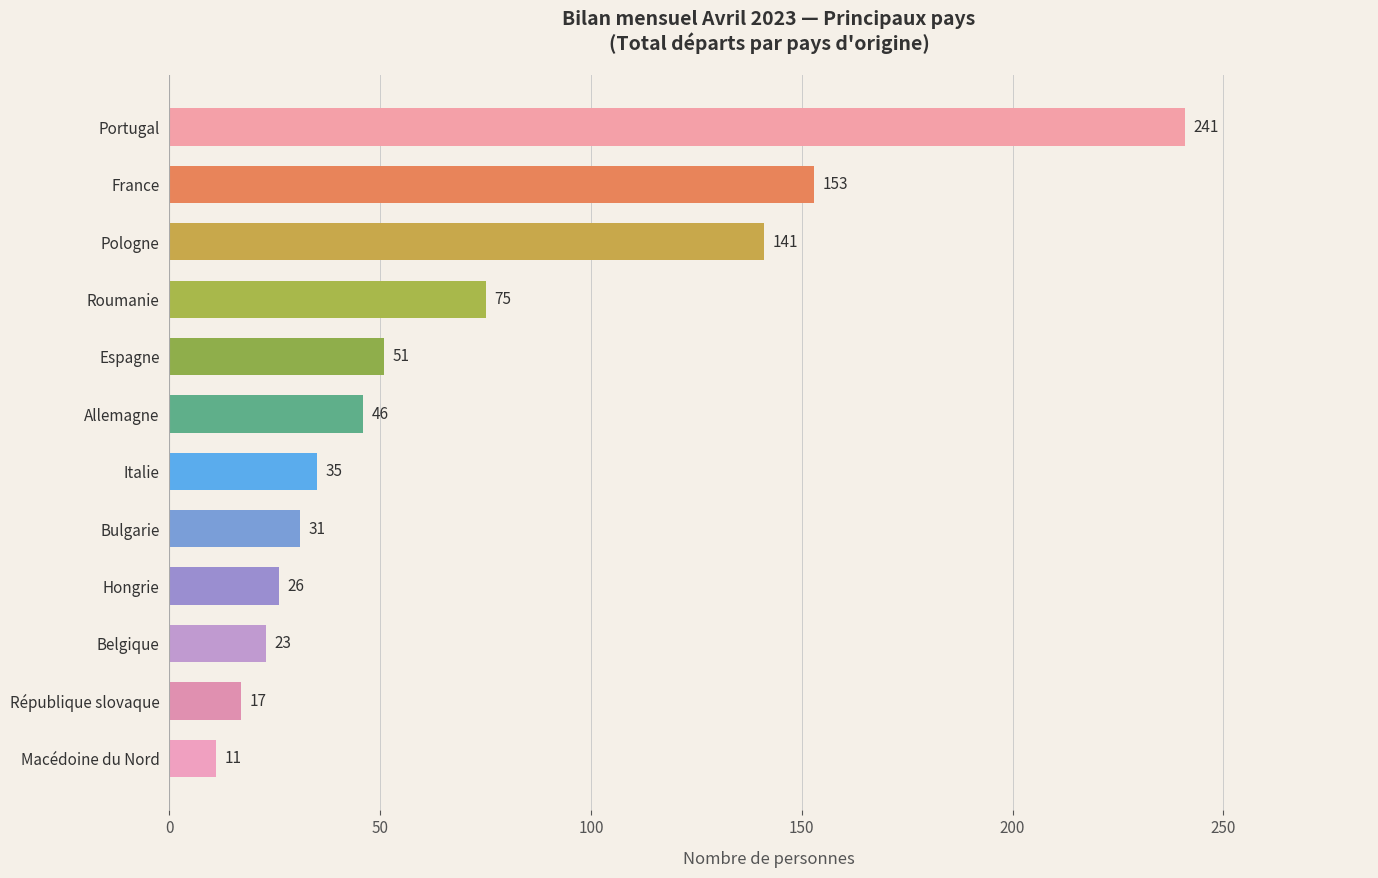

What is the sum of all values?

850